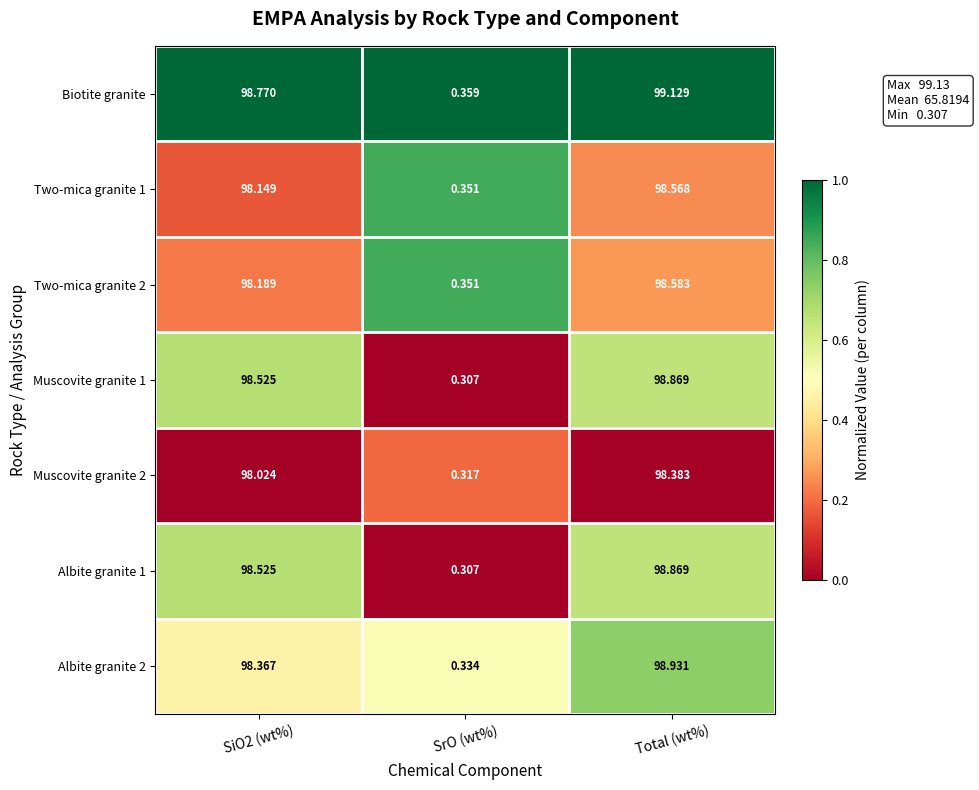

What is the greatest value displayed?

99.1